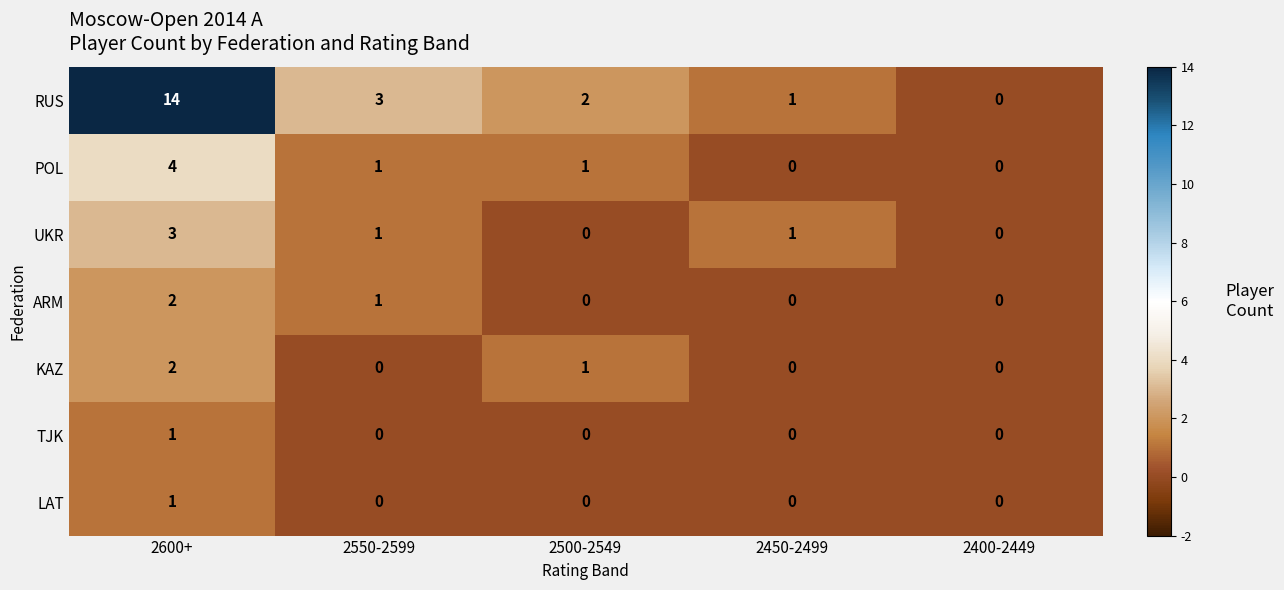

At which category is the sum across all series the highest?

2600+